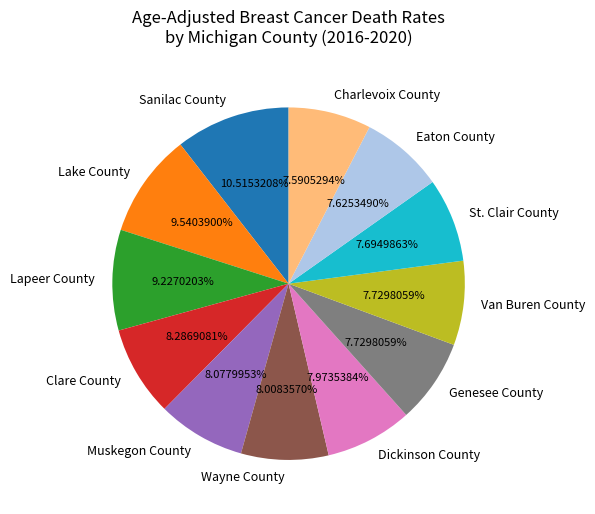

What is the largest slice in the pie chart?

Sanilac County